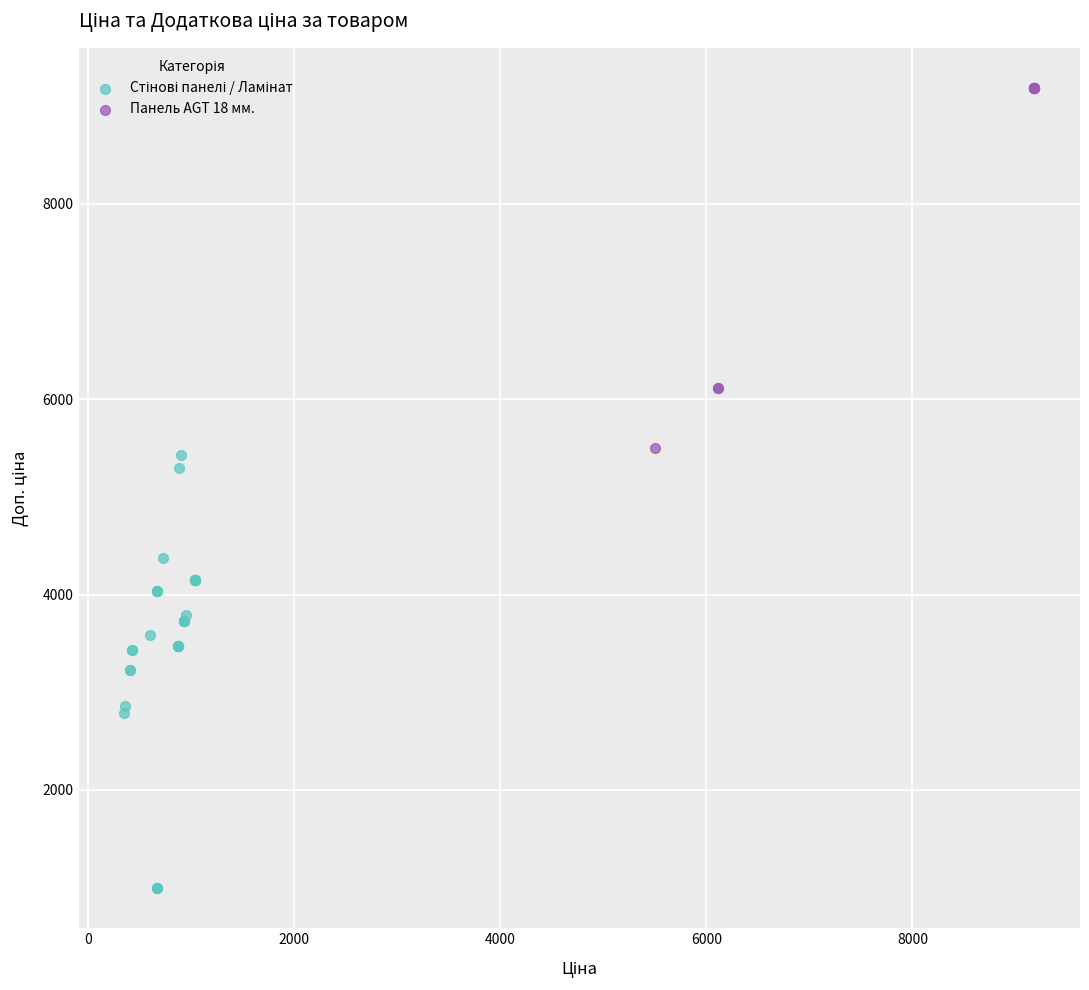

Which series contains the highest Y value?

Панель AGT 18 мм.